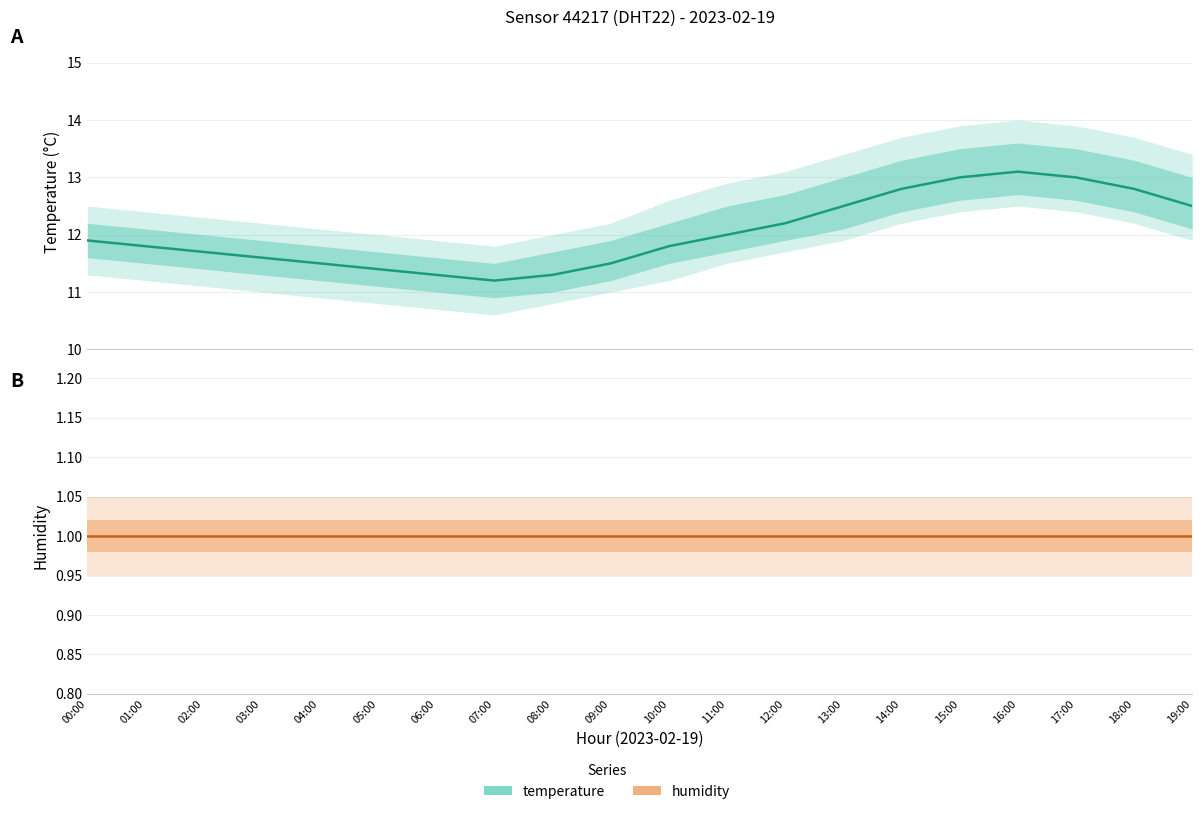

Which series has the largest total across all categories?

temperature